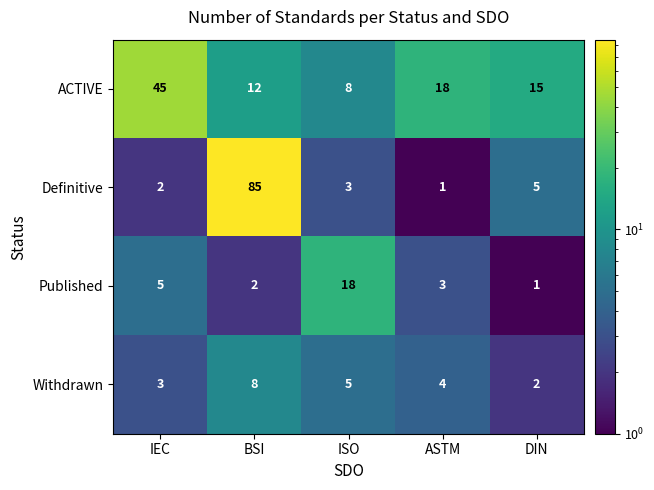

What is the difference between the highest and lowest values at BSI?

83